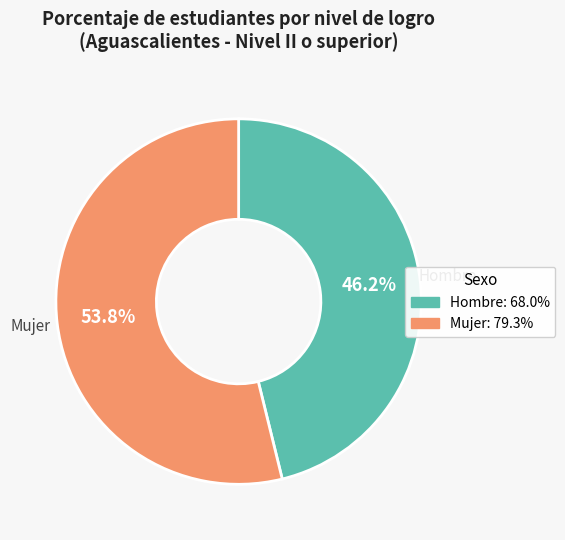

To the nearest percent, what percentage of the pie is Hombre?

46%